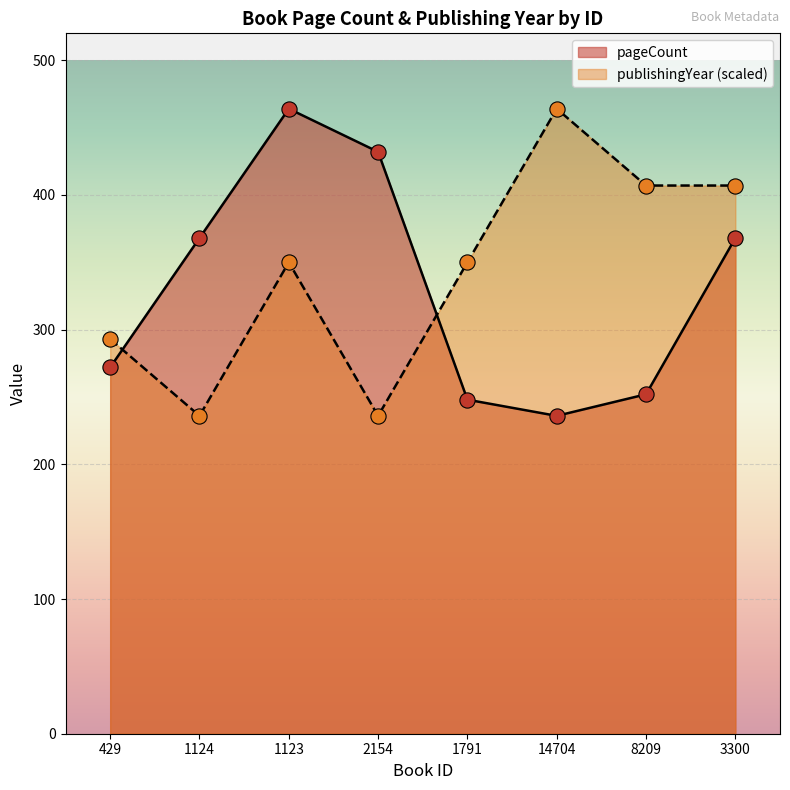

What are all the series names shown in the legend?

pageCount, publishingYear (scaled)